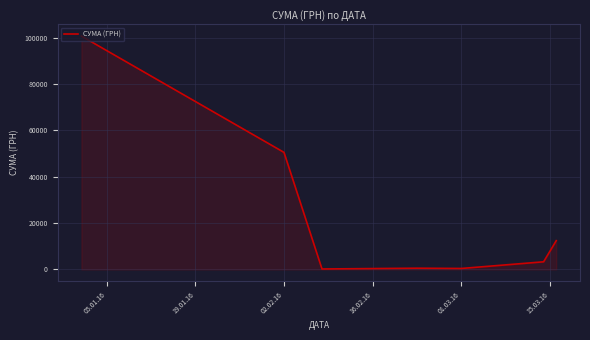

What is the maximum value shown in the chart?

100783.0